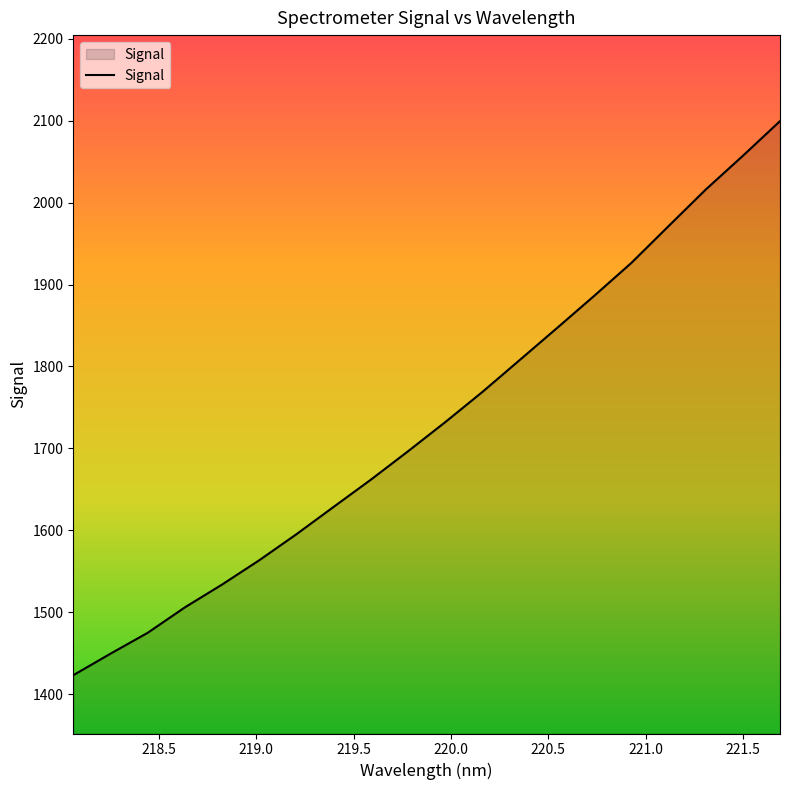

How many values are below 1732?

10